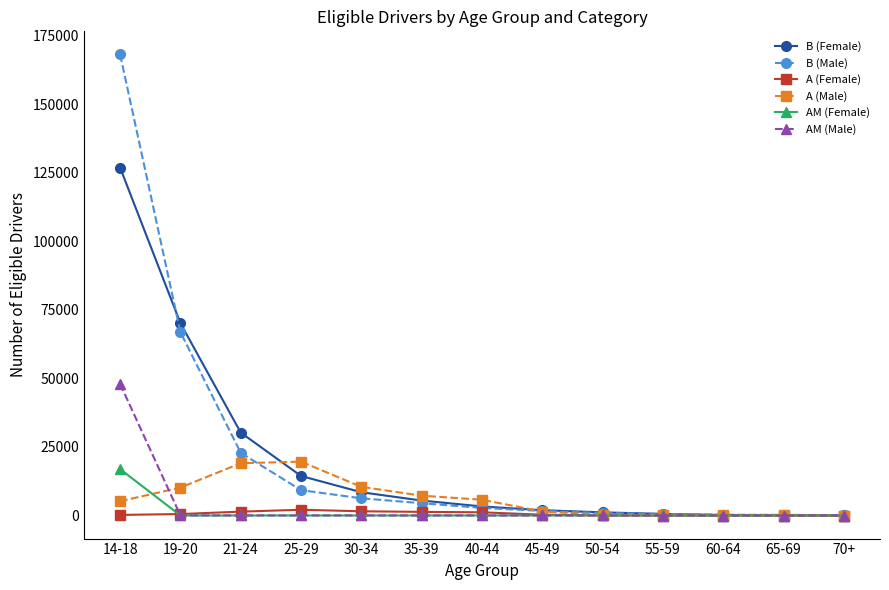

What is the difference between the maximum and minimum values in the AM (Male) series?

48000